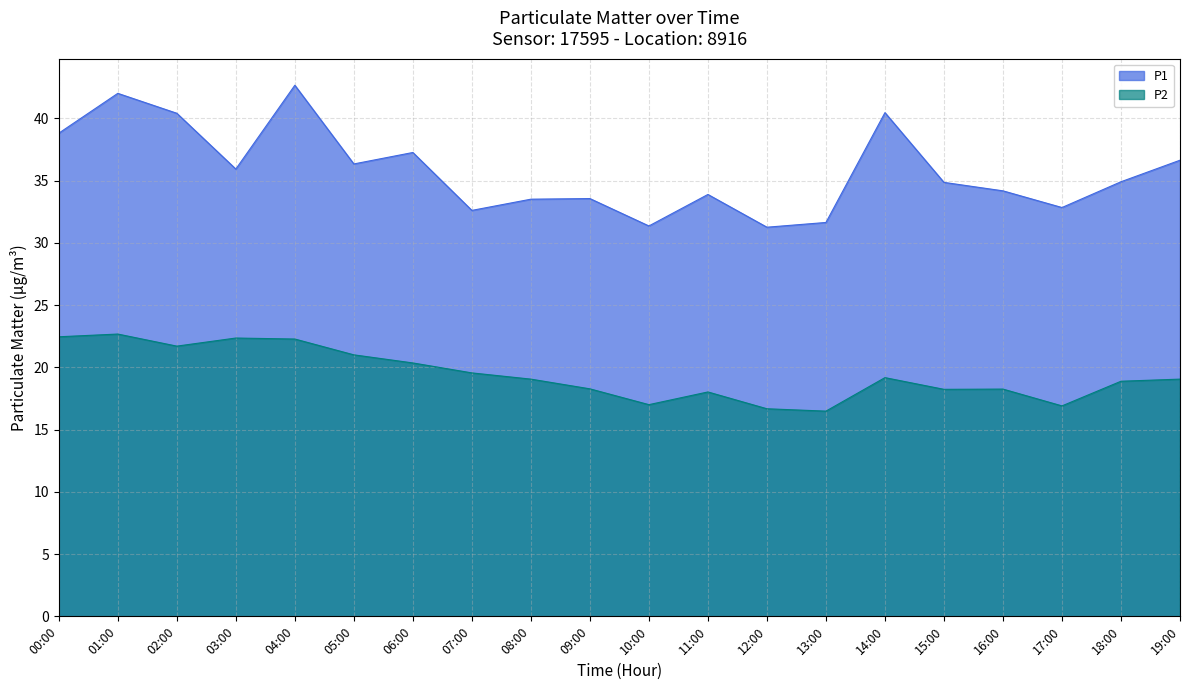

The P2 series shows 16.5 at 13:00. True or false?

True